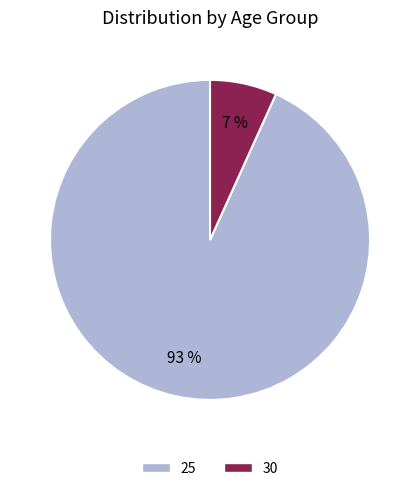

To the nearest percent, what percentage of the pie is 25?

93%